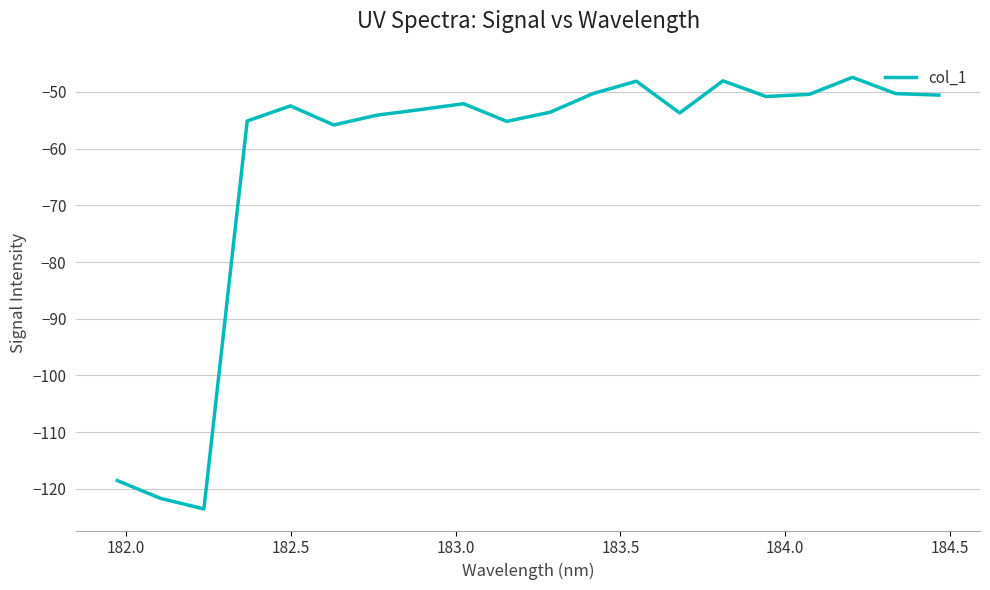

What is the greatest value displayed?

-47.4